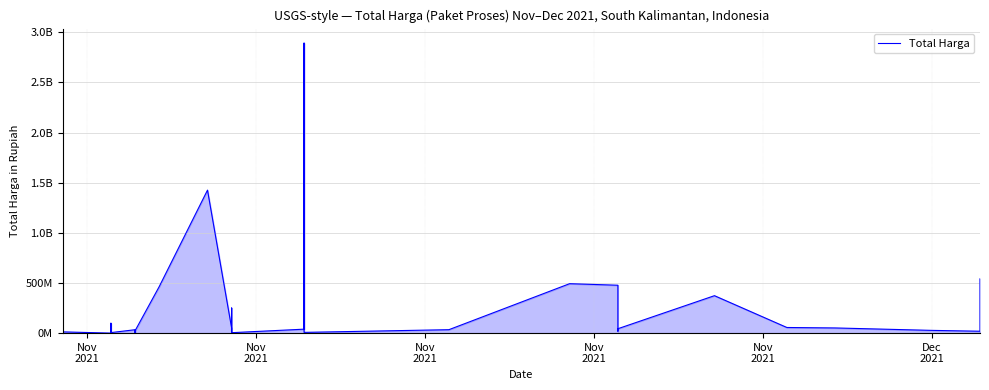

What is the value of the 30th point from the left?

373404000